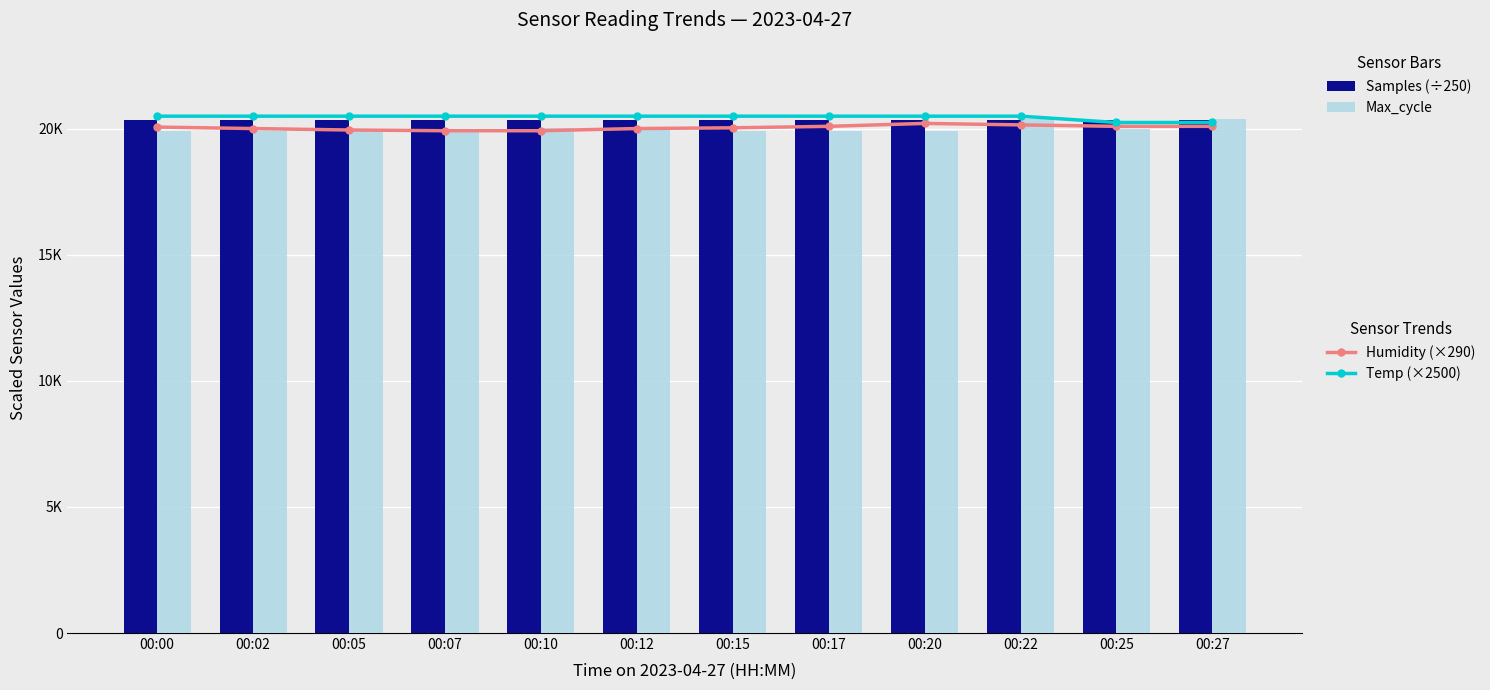

Which series has the largest range (max minus min)?

Max_cycle